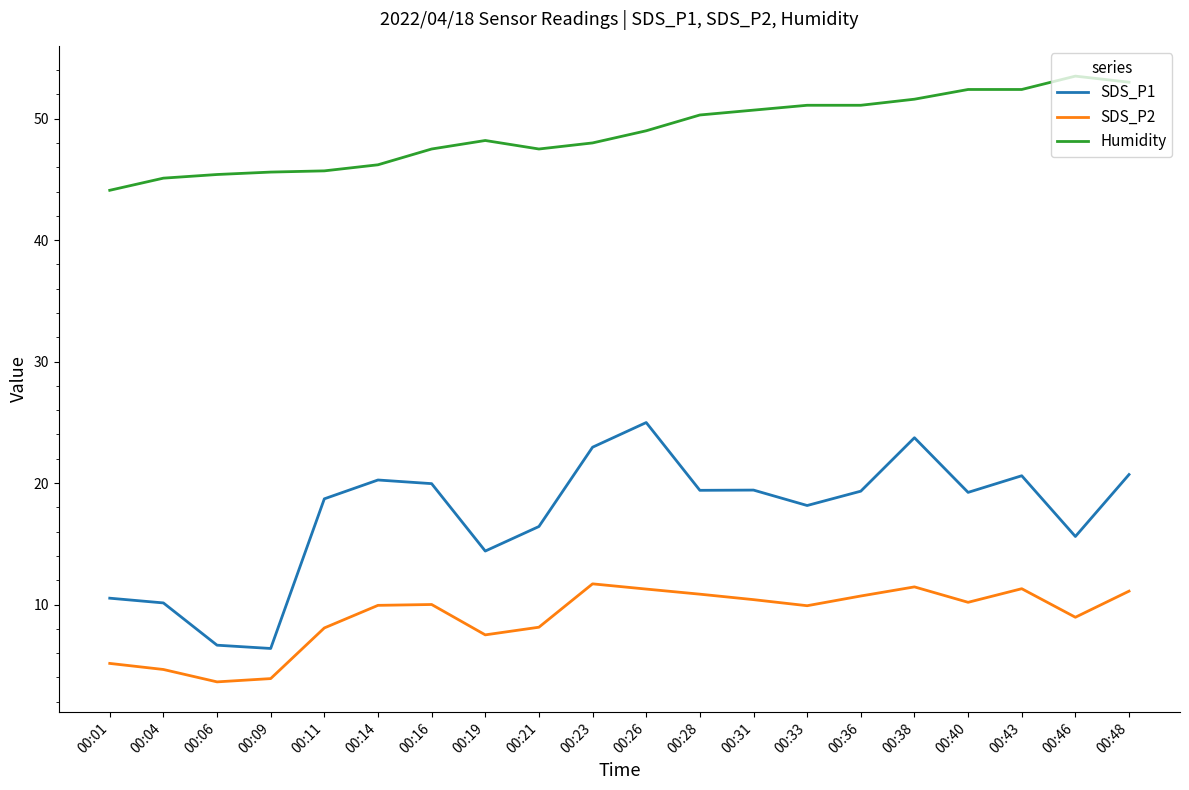

List the series in order of their peak value, highest first.

Humidity, SDS_P1, SDS_P2